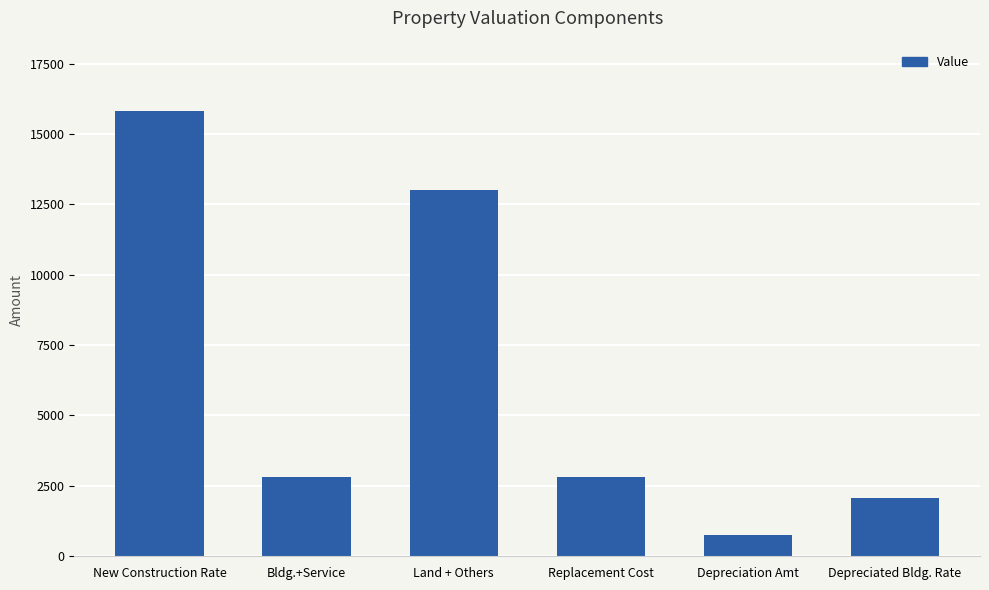

Which label corresponds to the smallest value in the chart?

Depreciation Amt